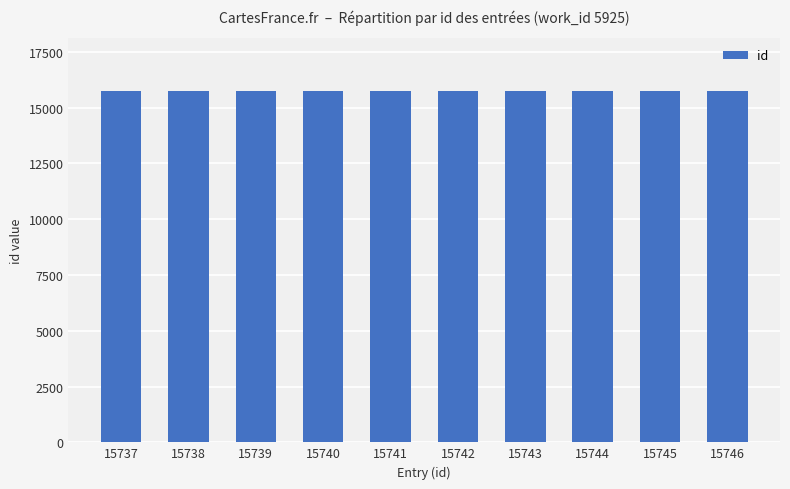

Is it true that the value at 15739 is 15739?

True